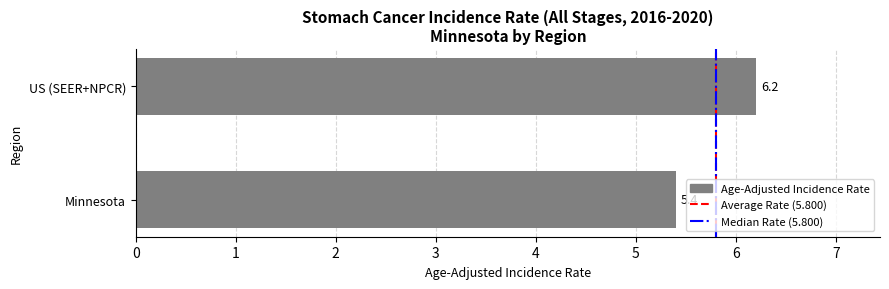

What is the sum of all values?

11.6